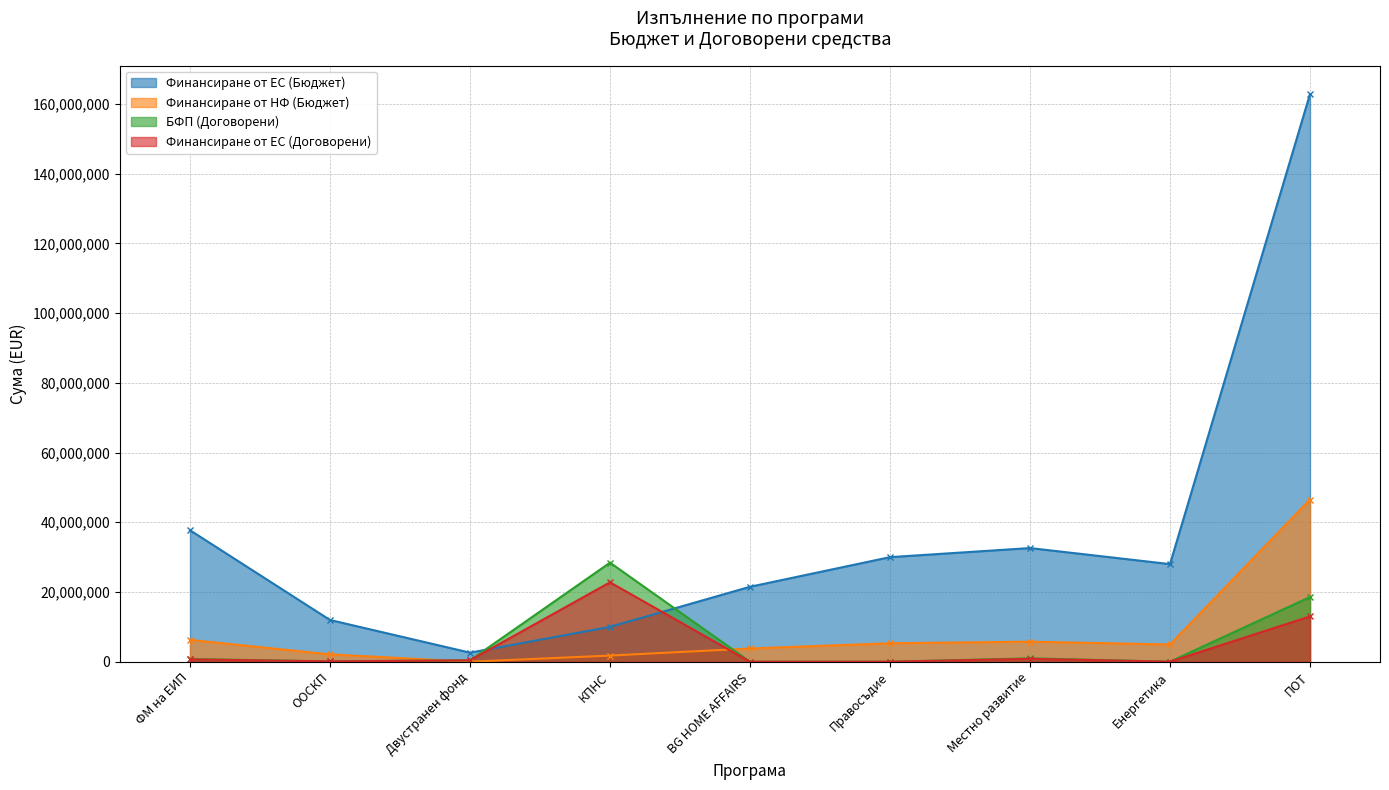

What is the total value across all series at Местно развитие?

40164705.1